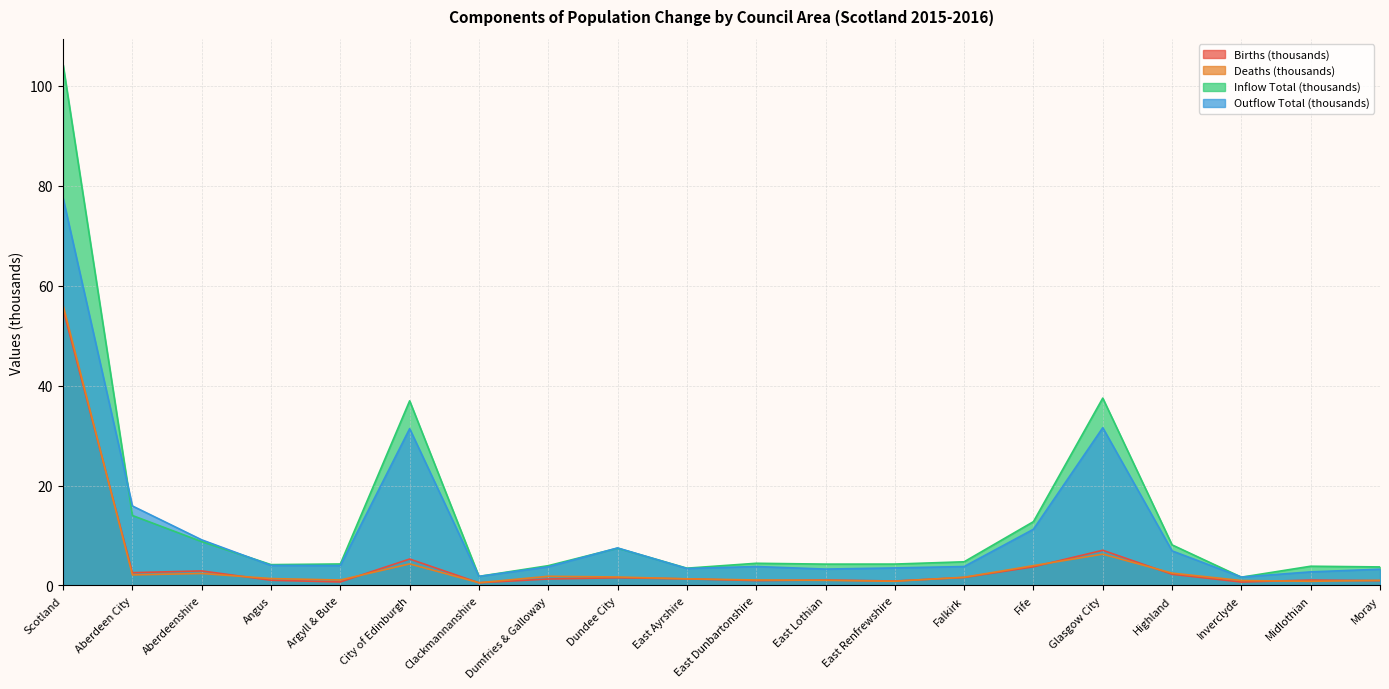

What is the value of the Inflow Total point at the 9th from the left?

7.5